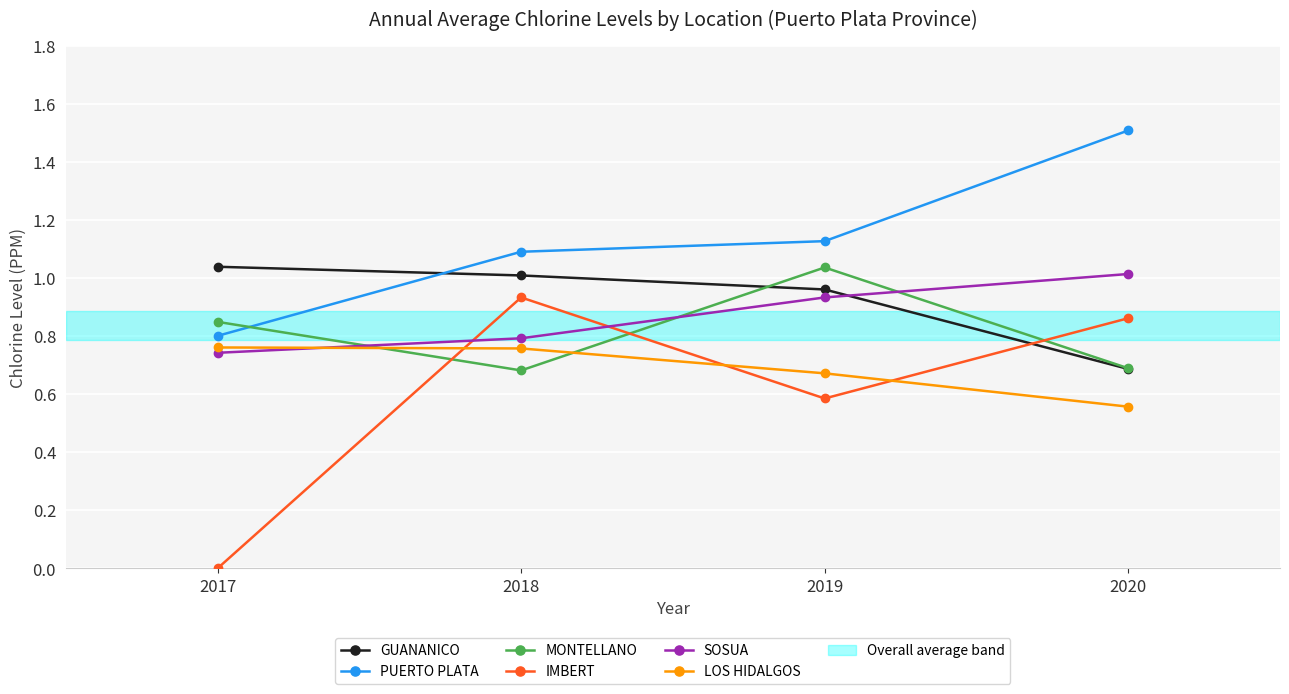

Count the number of categories in the chart.

4